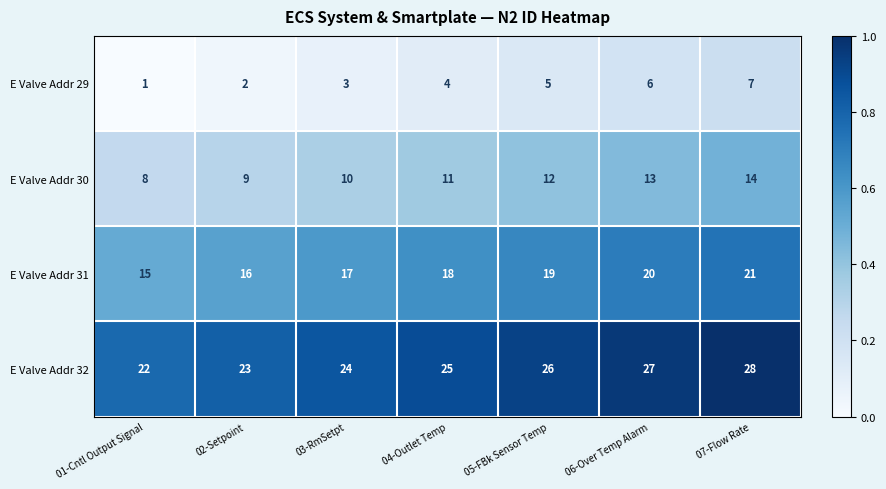

Which series has the largest total across all categories?

E Valve Addr 32